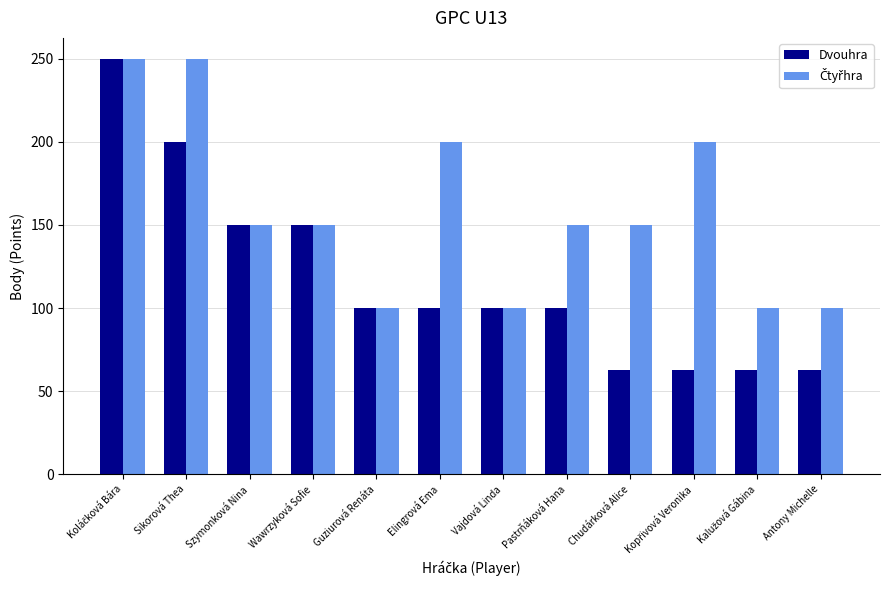

Is it true that Dvouhra equals 97 at Wawrzyková Sofie?

False